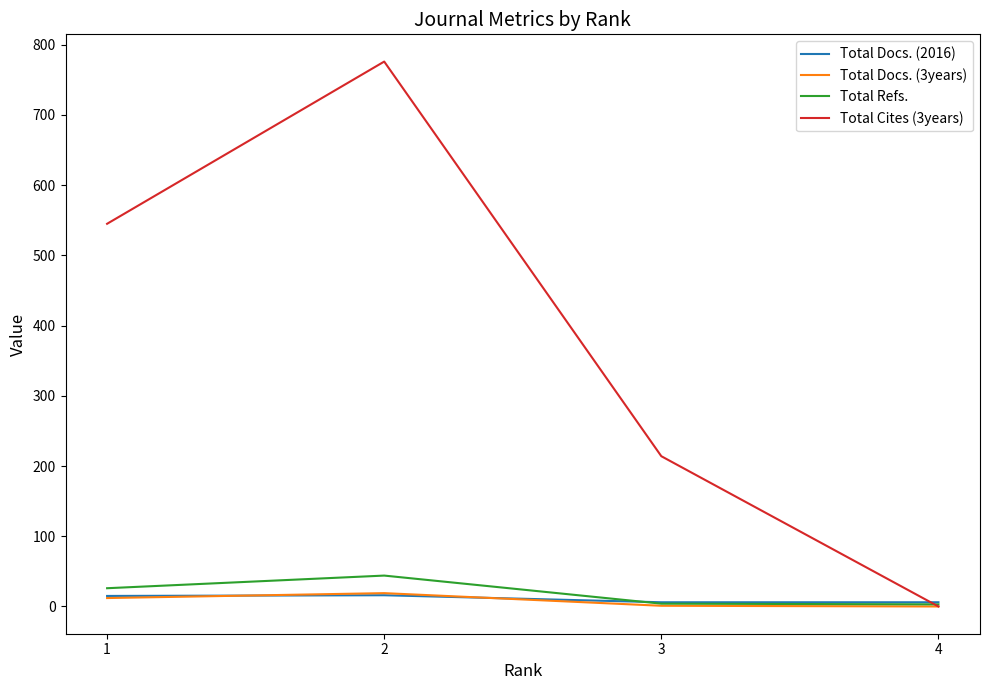

What are all the series names shown in the legend?

Total Docs. (2016), Total Docs. (3years), Total Refs., Total Cites (3years)